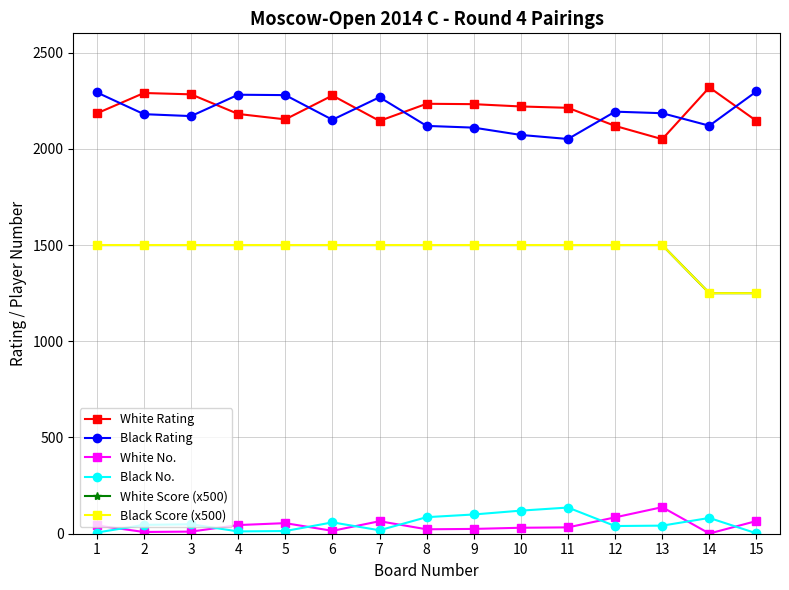

The value of White Score (x500) at 13 is 1500. True or false?

True